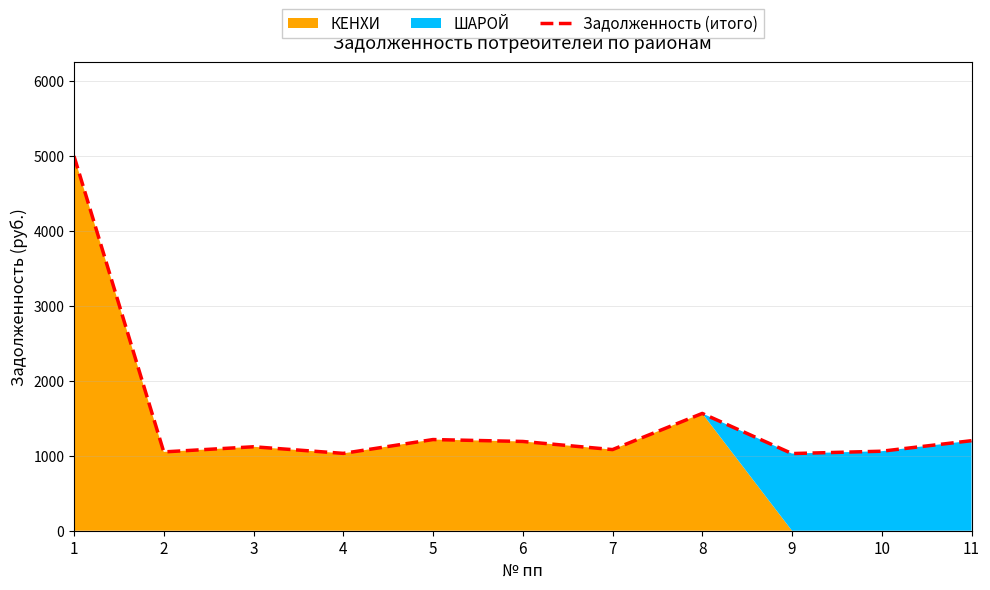

Reading left to right, what are all the values shown in this chart?

4997.9	1051.3	1120.0	1031.8	1216.2	1190.8	1082.3	1564.7	1029.3	1060.8	1201.1